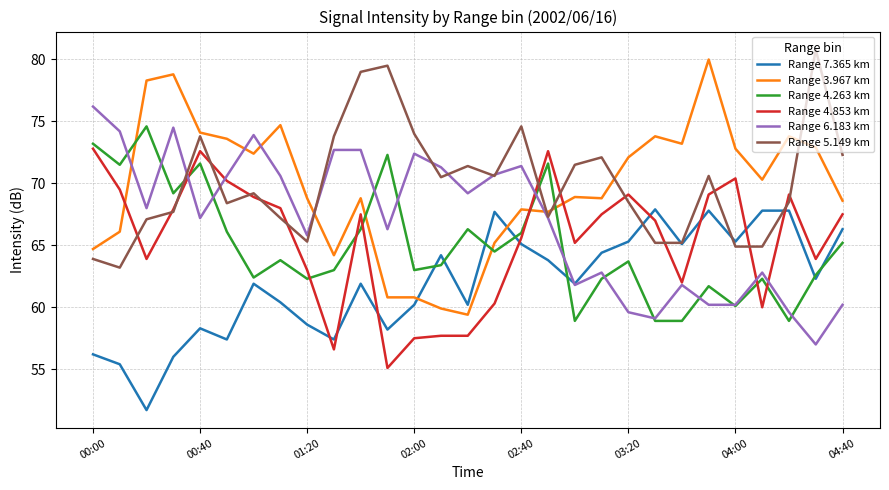

Which series has the largest total across all categories?

Range 5.149 km